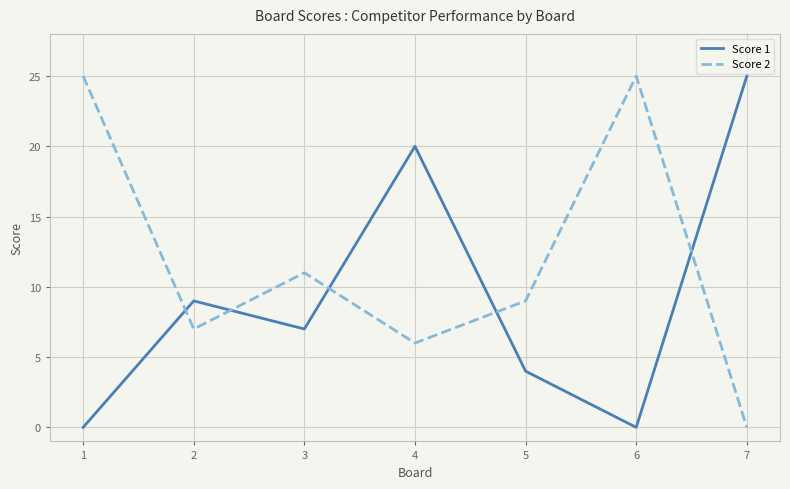

True or false: Score 2 has more than 2 interior local peaks.

False